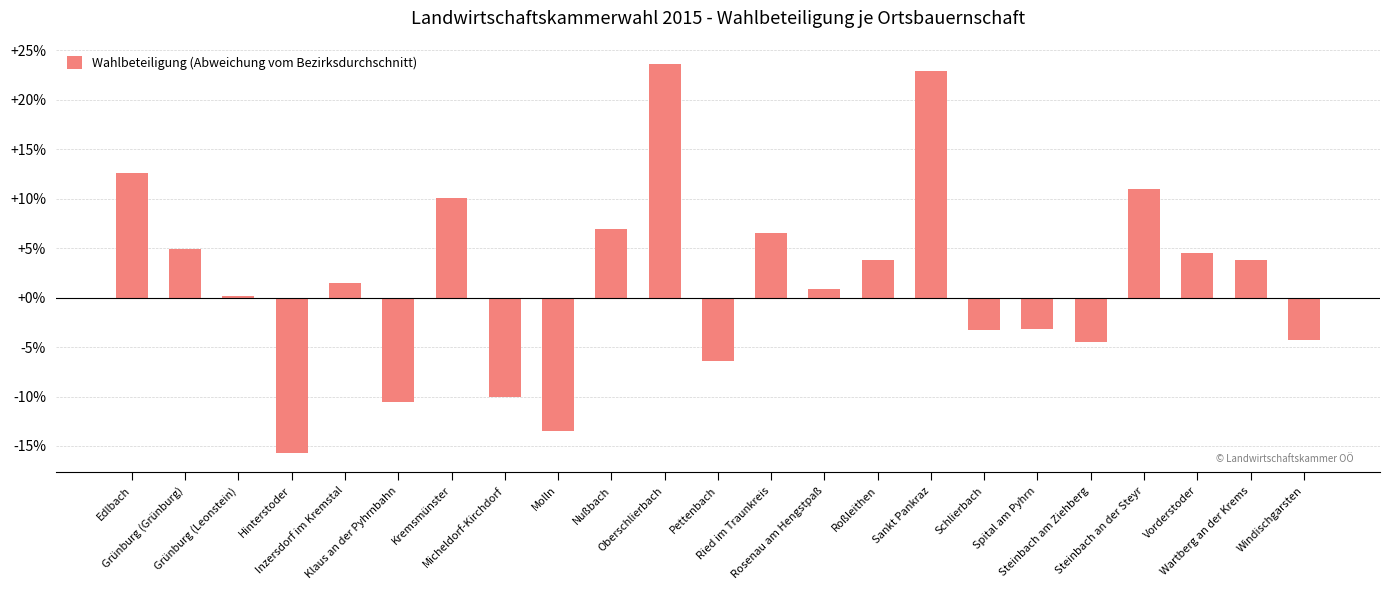

Does the chart contain stacked bars?

No